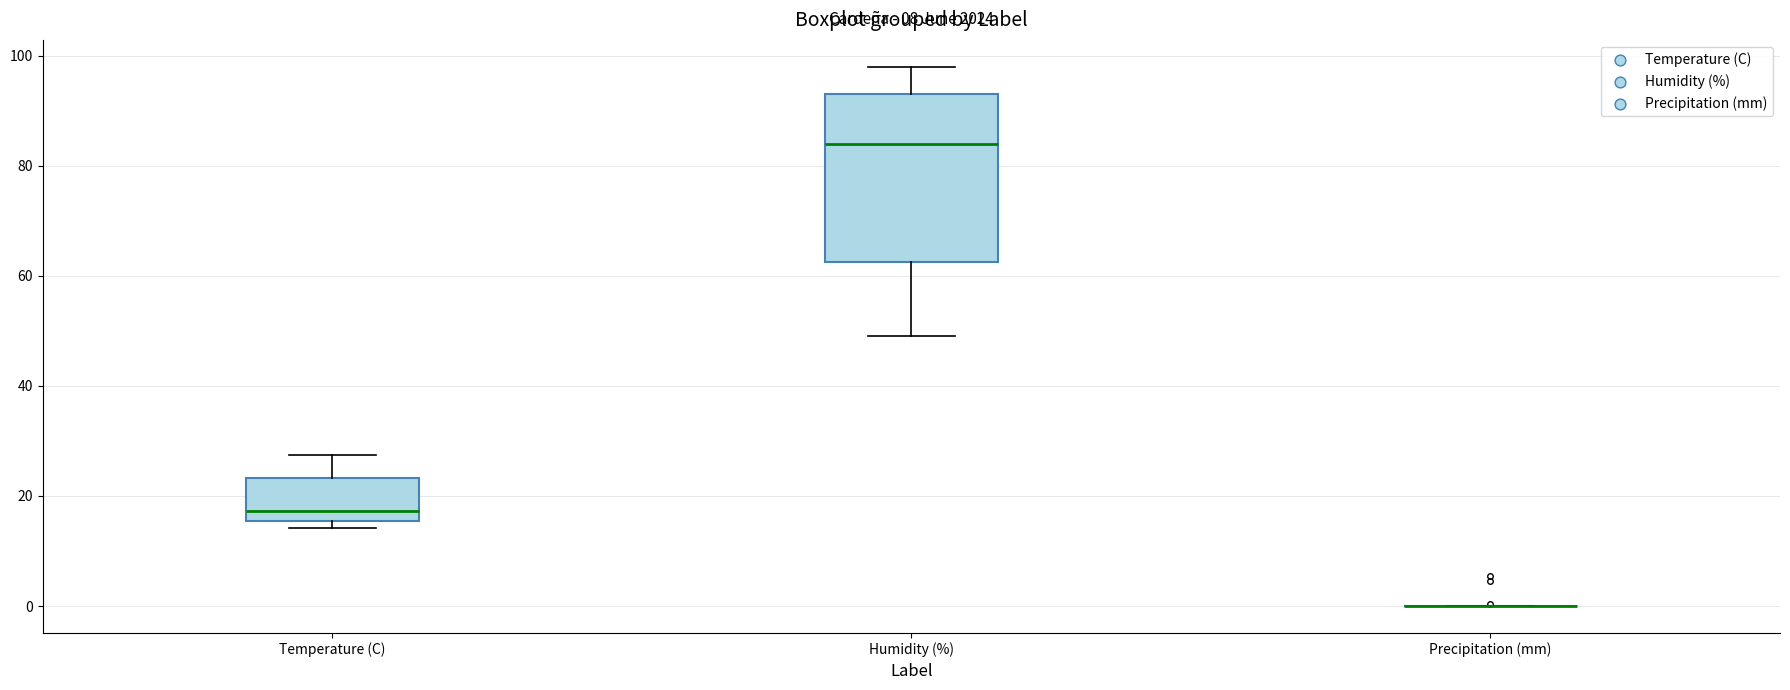

Reading left to right, transcribe this box plot: for each box, give where its median line is, the range the box spans, and where its two whiskers end, as read against the y-axis. The values are not printed on the chart, so give them approximately, as read against the axis.

Temperature (C): median 18, box 16 to 24, whiskers 14 to 28
Humidity (%): median 84, box 62 to 94, whiskers 50 to 98
Precipitation (mm): box collapsed to a line at 0, whiskers 0 to 0